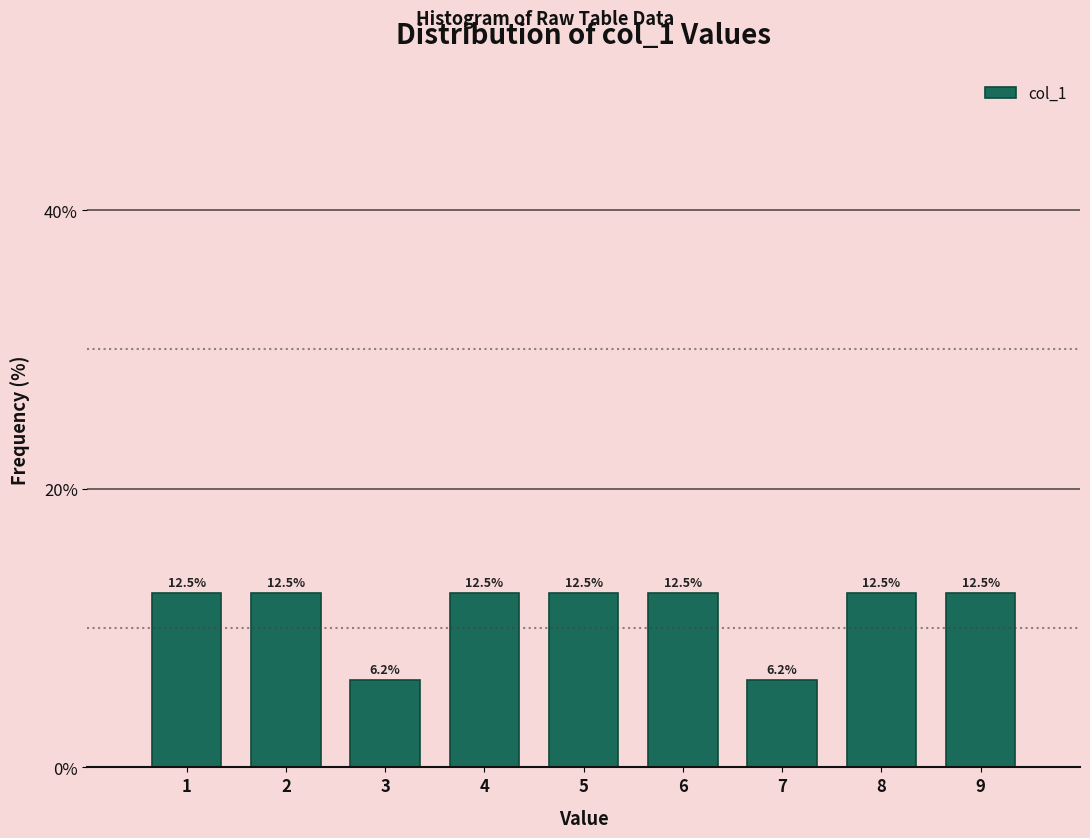

Reading left to right, list every bar in this chart as the range it spans on the x-axis followed by its height.

0.5 to 1.5: 12.5
1.5 to 2.5: 12.5
2.5 to 3.5: 6.2
3.5 to 4.5: 12.5
4.5 to 5.5: 12.5
5.5 to 6.5: 12.5
6.5 to 7.5: 6.2
7.5 to 8.5: 12.5
8.5 to 9.5: 12.5